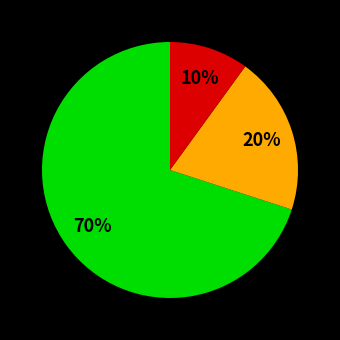

Is there any slice that represents more than half of the pie?

Yes